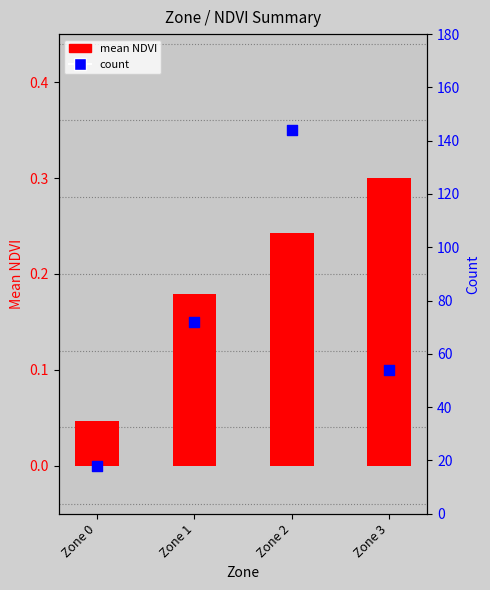

Which series reaches the maximum Y coordinate?

count